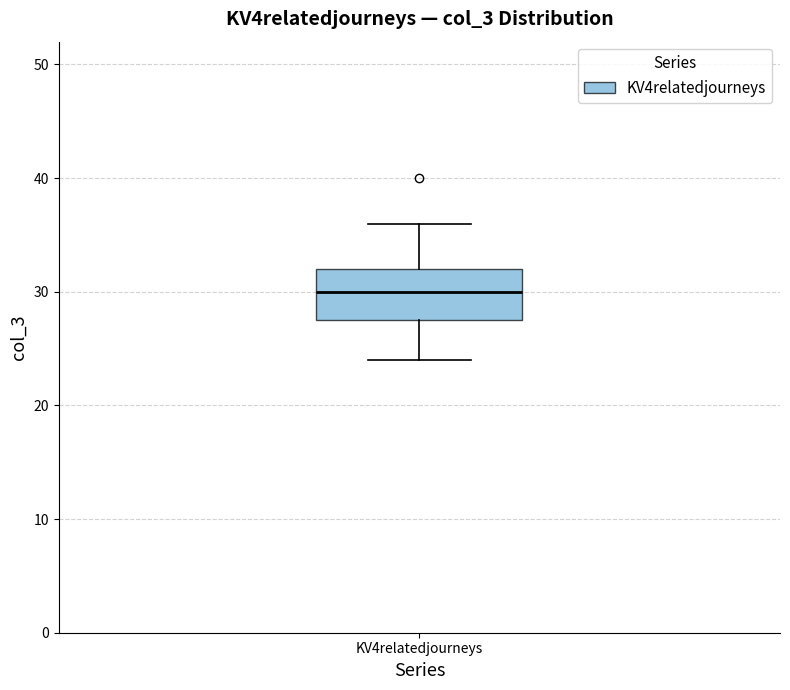

Where does the upper whisker of the box for KV4relatedjourneys end on the y-axis? The values are not printed on the chart, so give them approximately, as read against the axis.

36